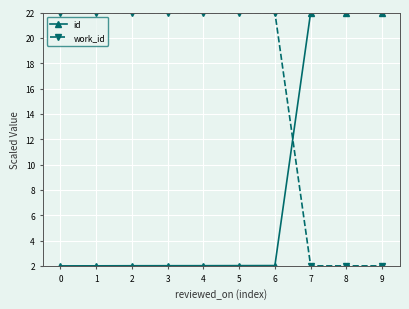

At 8, list the series in order from largest to smallest.

id, work_id